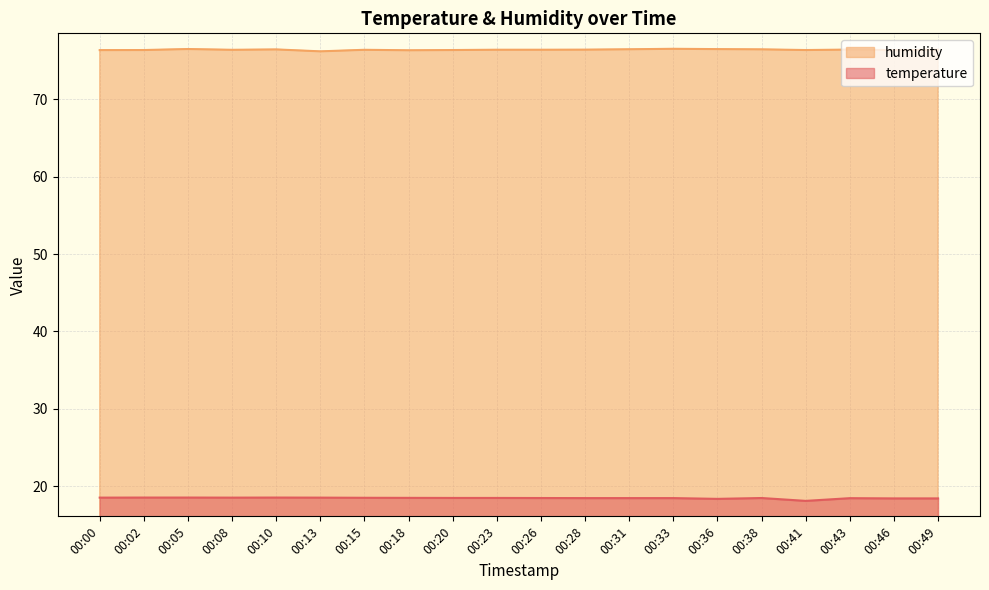

In temperature, how many points are lower than both neighbors (excluding endpoints)?

3